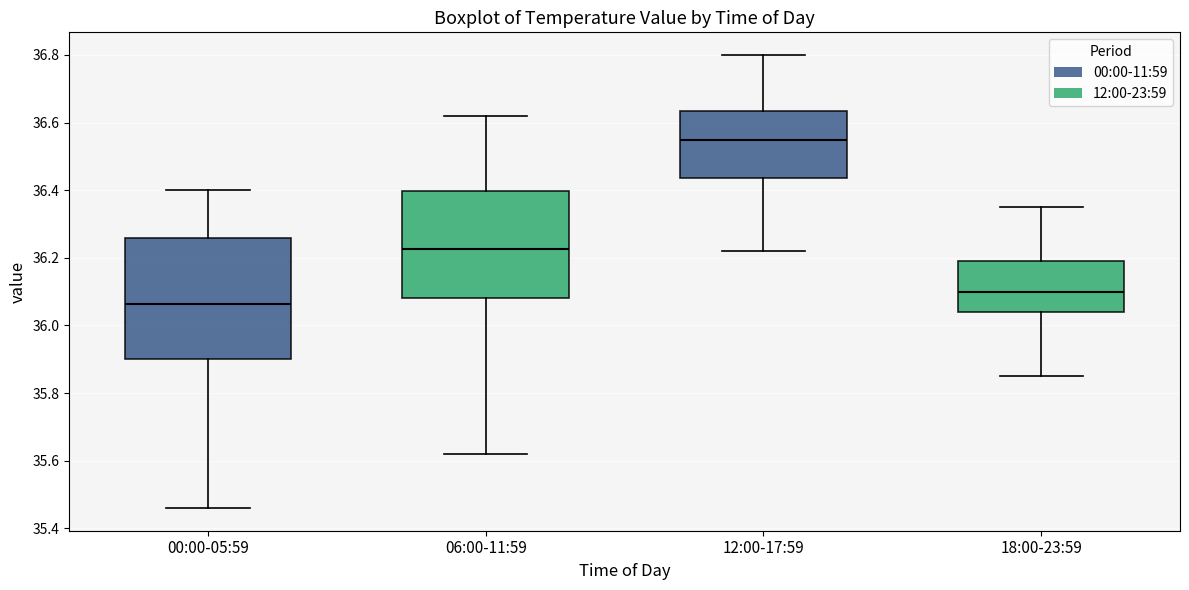

Reading left to right, transcribe this box plot: for each box, give where its median line is, the range the box spans, and where its two whiskers end, as read against the y-axis. The values are not printed on the chart, so give them approximately, as read against the axis.

00:00-05:59: median 36.06, box 35.90 to 36.26, whiskers 35.46 to 36.40
06:00-11:59: median 36.22, box 36.08 to 36.40, whiskers 35.62 to 36.62
12:00-17:59: median 36.56, box 36.44 to 36.64, whiskers 36.22 to 36.80
18:00-23:59: median 36.10, box 36.04 to 36.20, whiskers 35.86 to 36.36